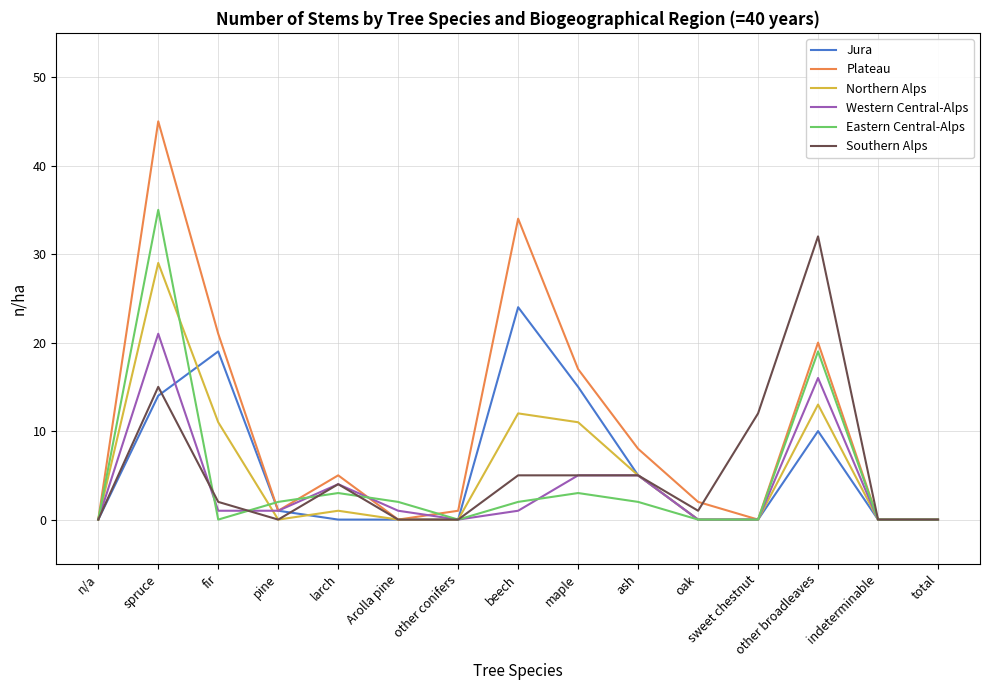

Where is the first local minimum for Southern Alps?

pine